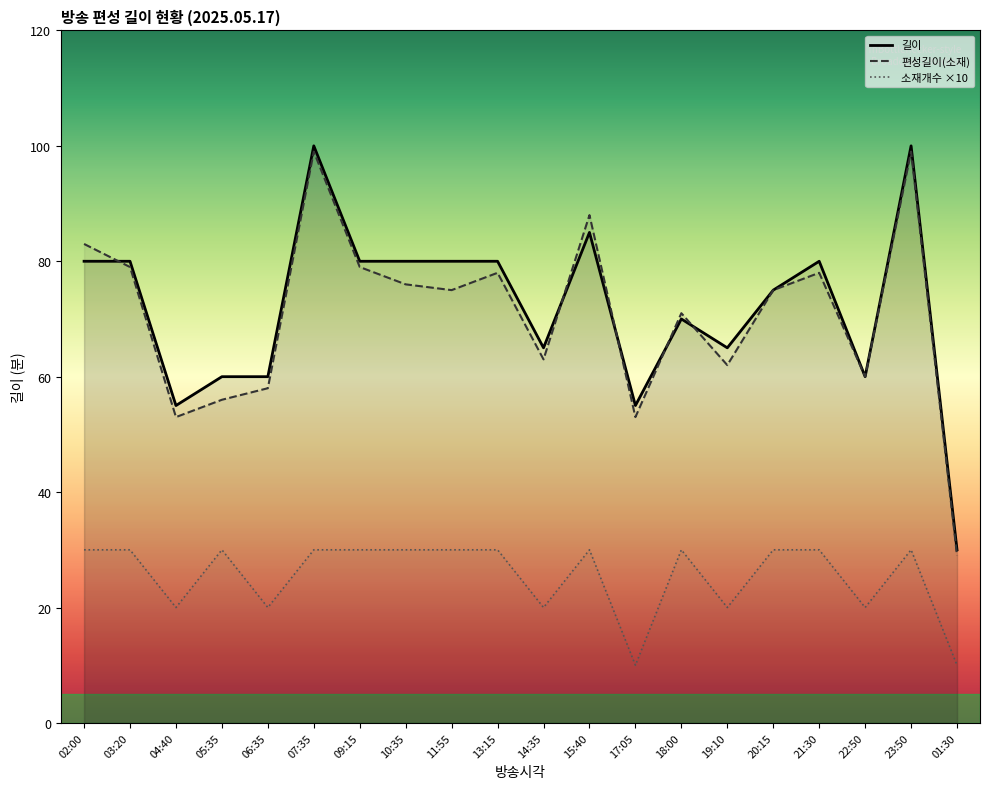

Which series has the largest range (max minus min)?

길이